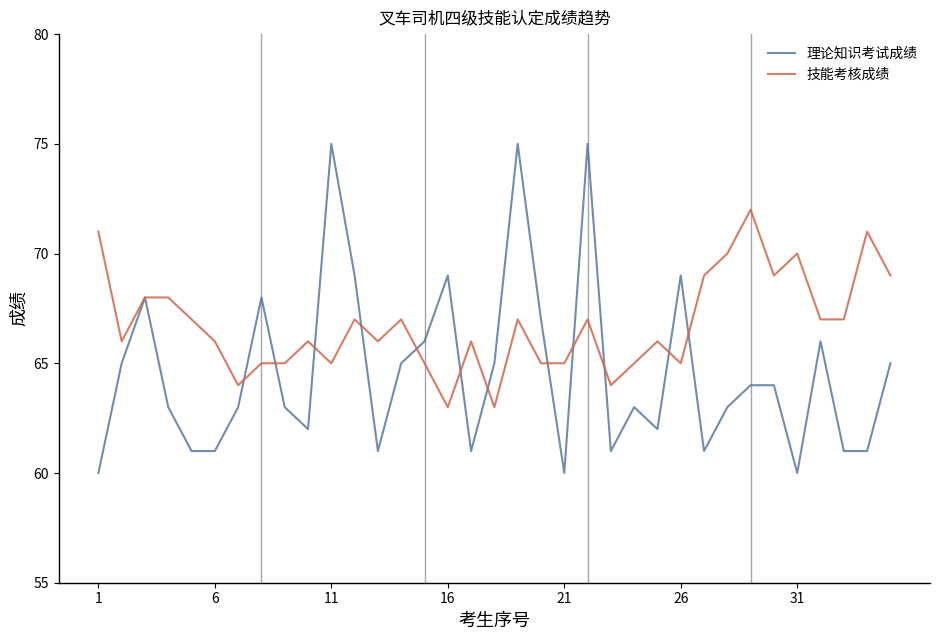

List the series in order of their peak value, lowest first.

技能考核成绩, 理论知识考试成绩